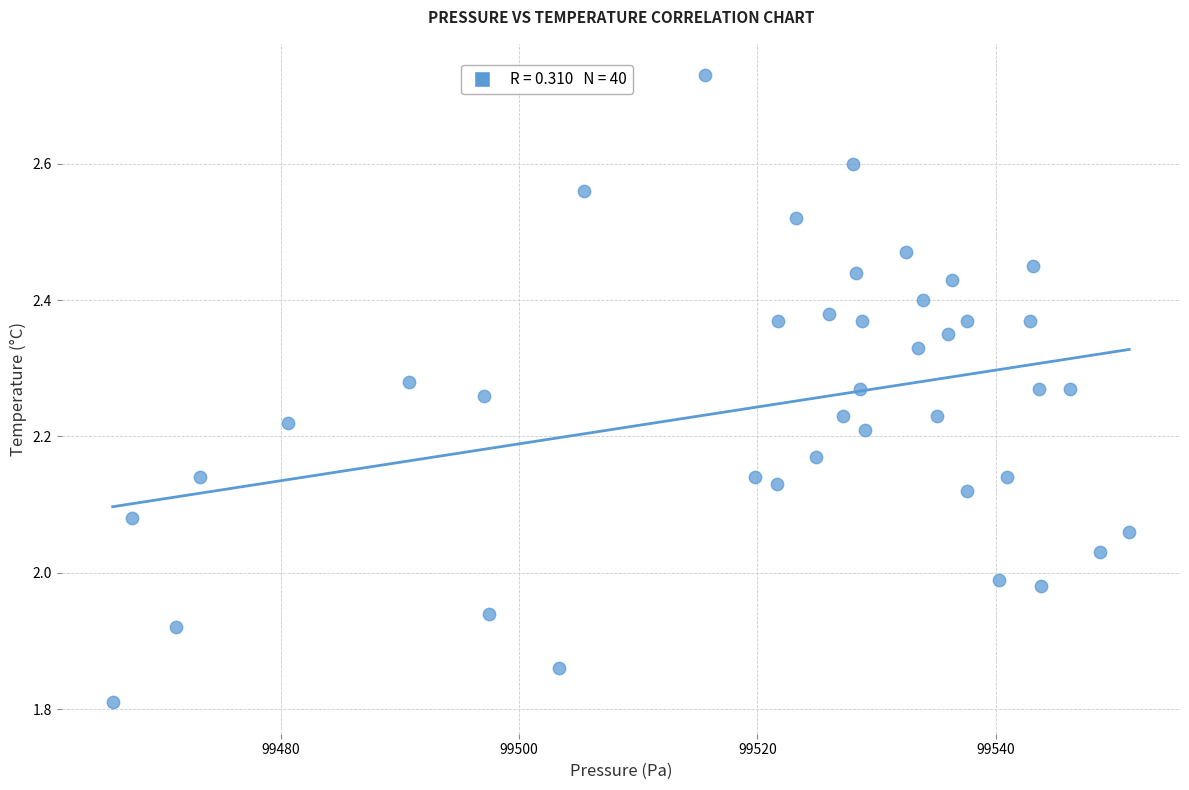

What is the range of Y values (max minus min)?

0.9